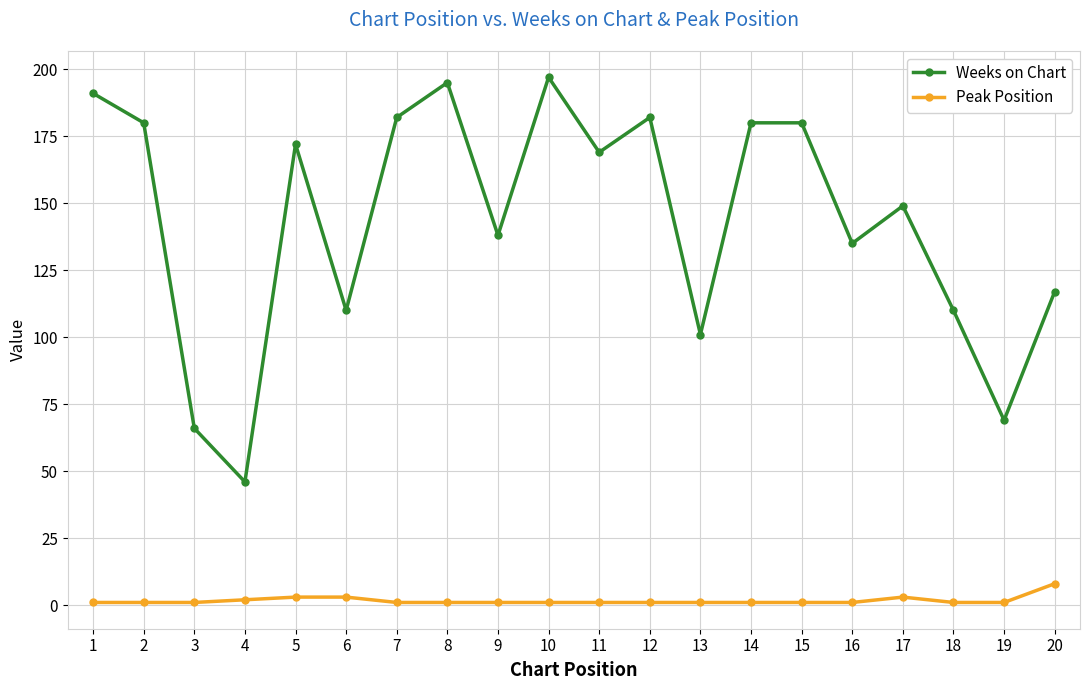

Reading right to left, what are all the values shown in this chart?

Weeks on Chart: 117	69	110	149	135	180	180	101	182	169	197	138	195	182	110	172	46	66	180	191
Peak Position: 8	1	1	3	1	1	1	1	1	1	1	1	1	1	3	3	2	1	1	1